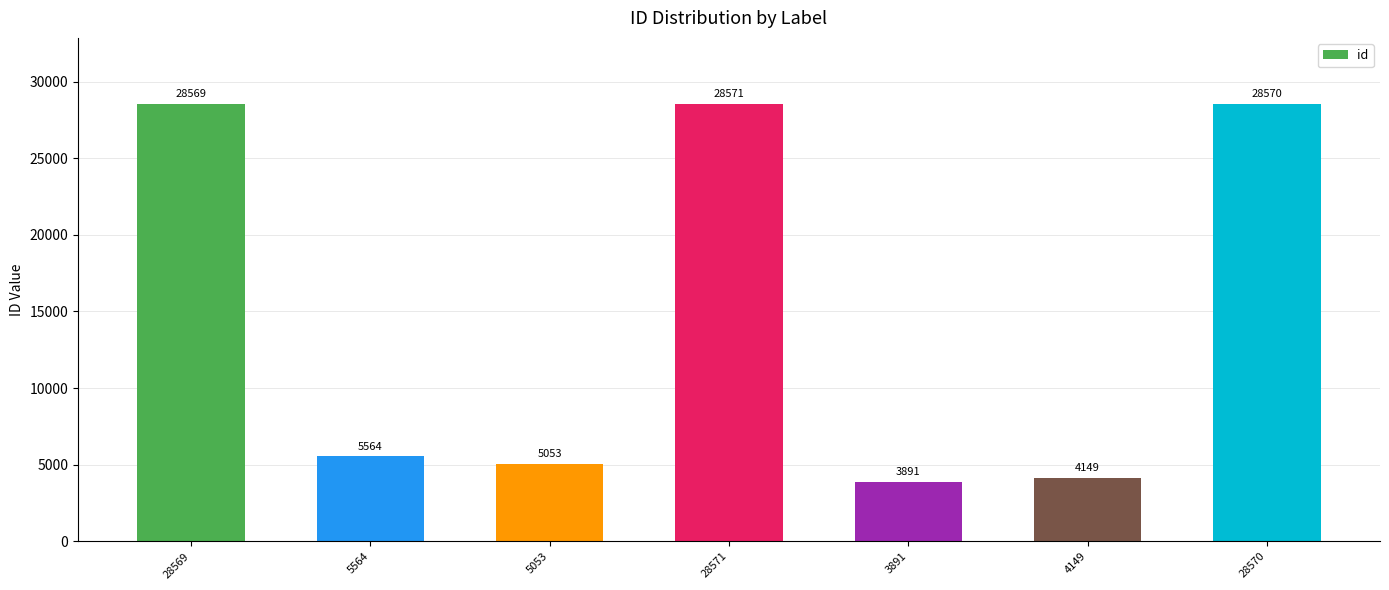

Reading left to right, list all the values displayed in this chart.

28569	5564	5053	28571	3891	4149	28570